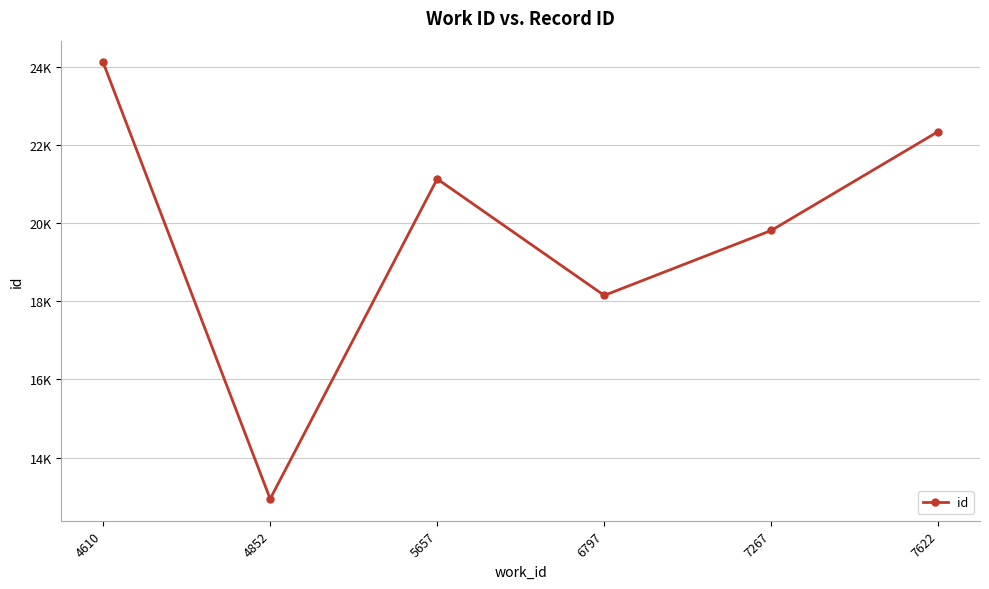

List the labels in order of value, smallest first.

4852, 6797, 7267, 5657, 7622, 4610